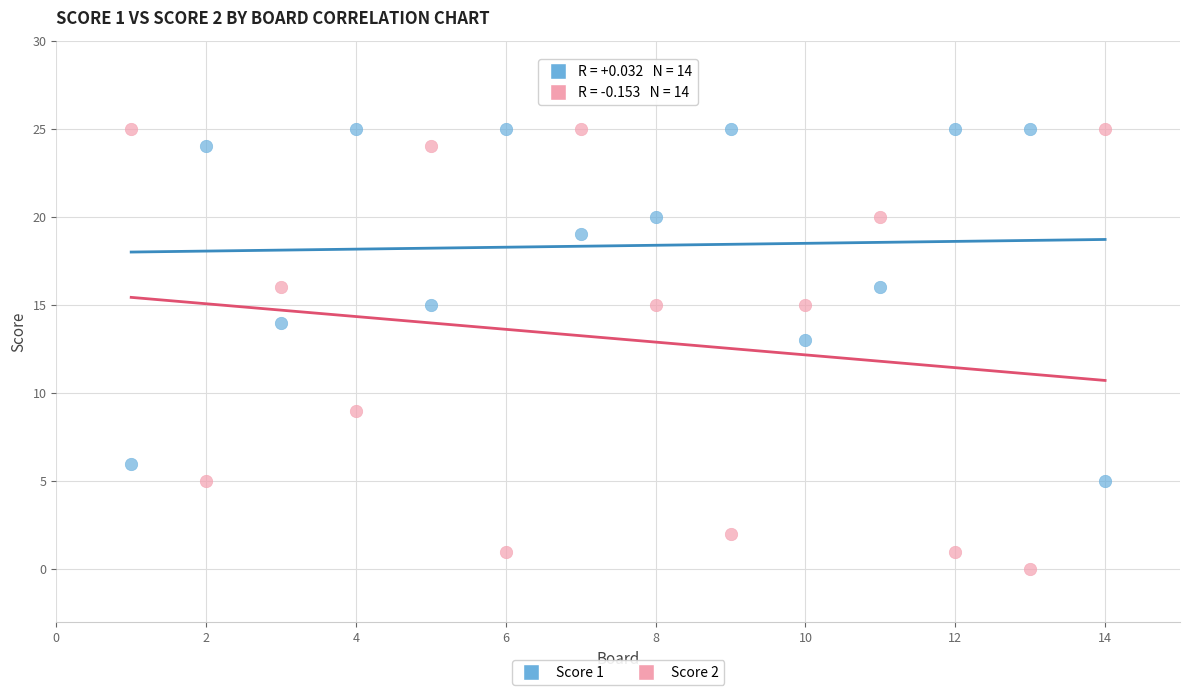

Which series reaches the minimum Y coordinate?

Score 2